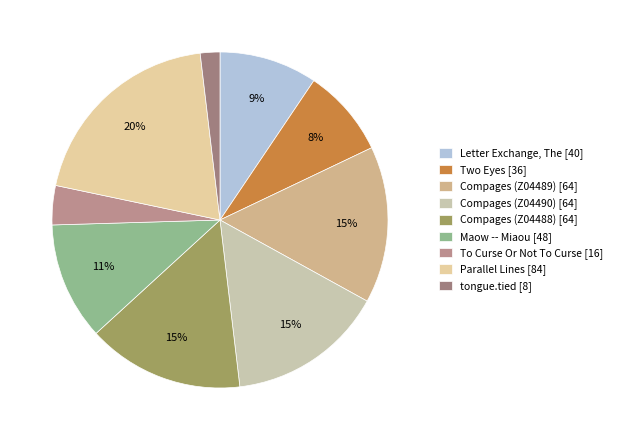

Is there any slice that represents more than half of the pie?

No